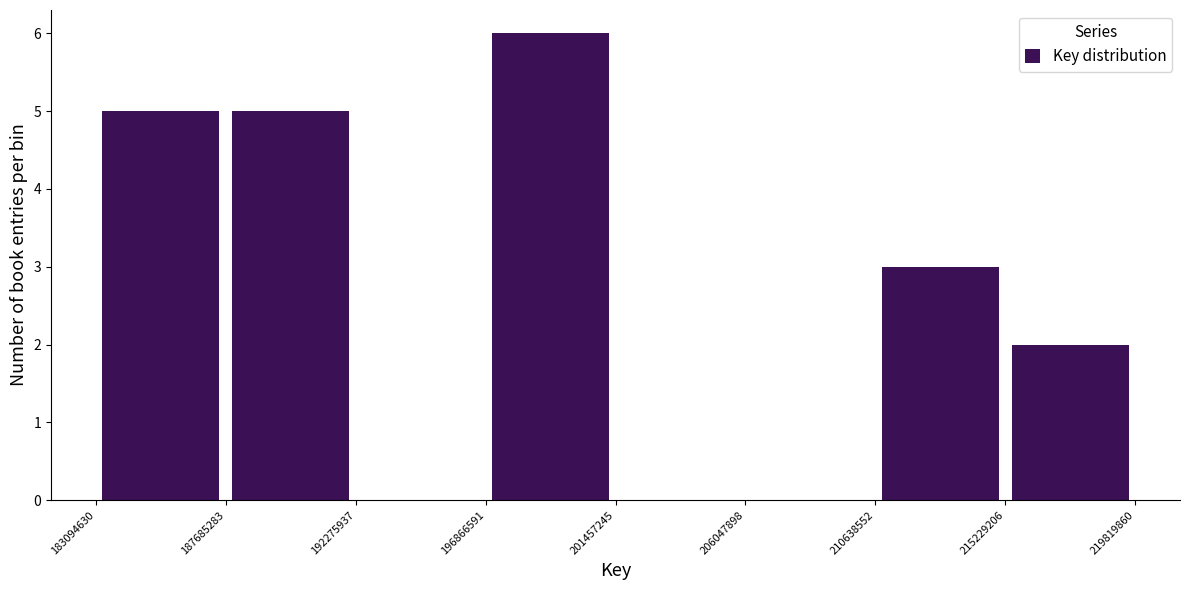

Over which range of the x-axis is the bar tallest?

196866591 to 201457245